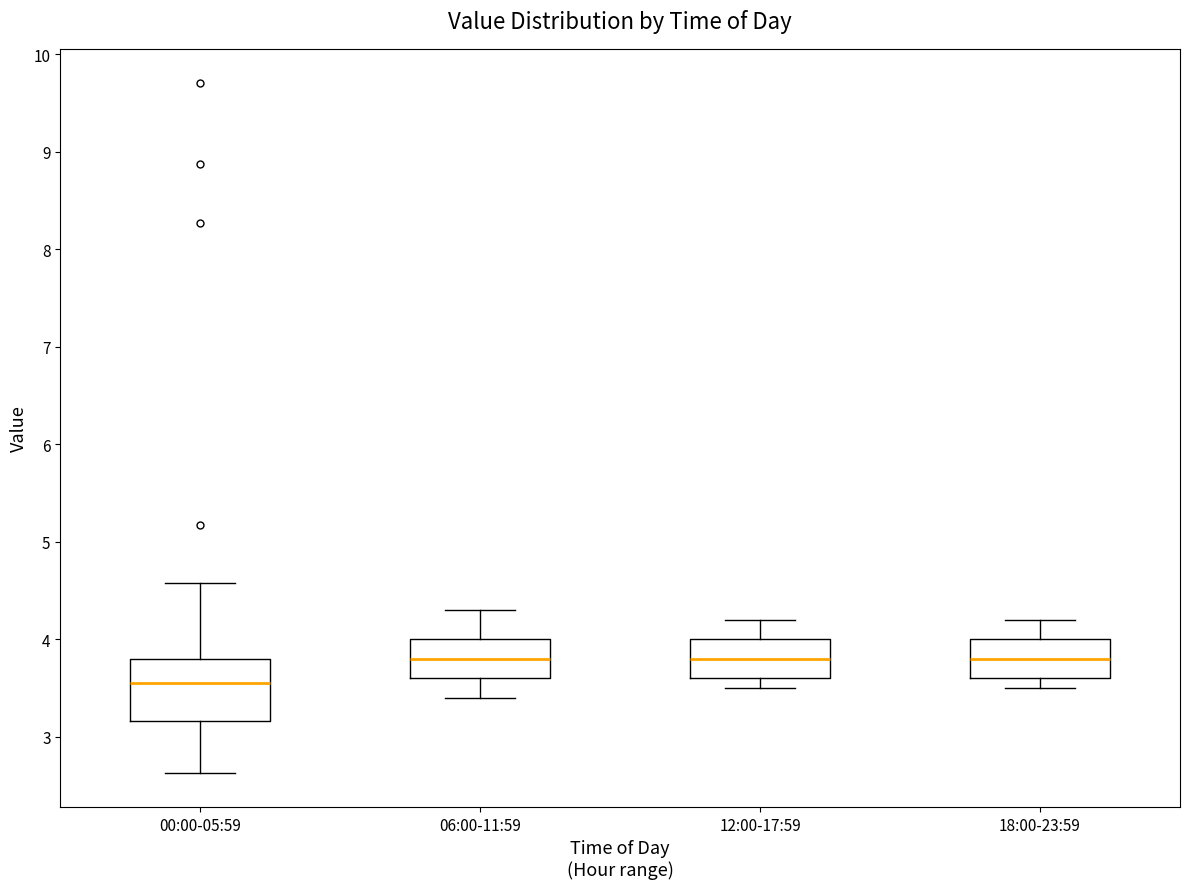

Which box is the tallest, from its lower edge to its upper edge?

00:00-05:59